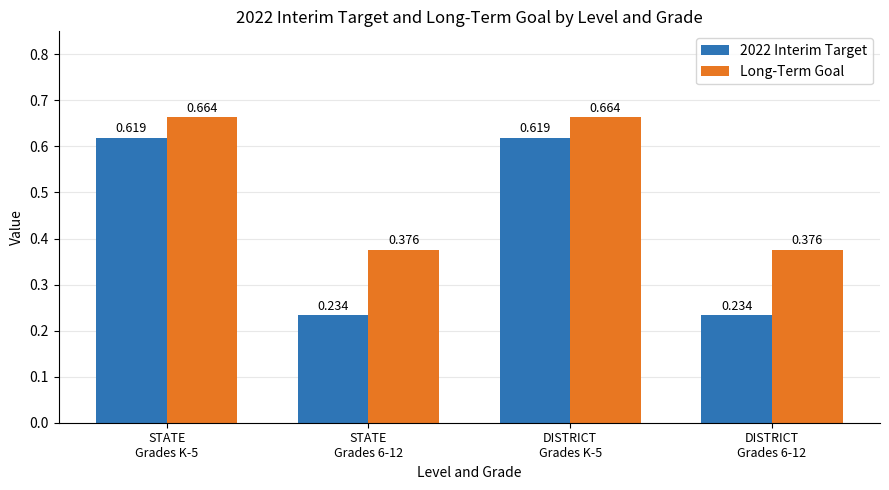

What is the label of the 1st bar from the right?

DISTRICT
Grades 6-12